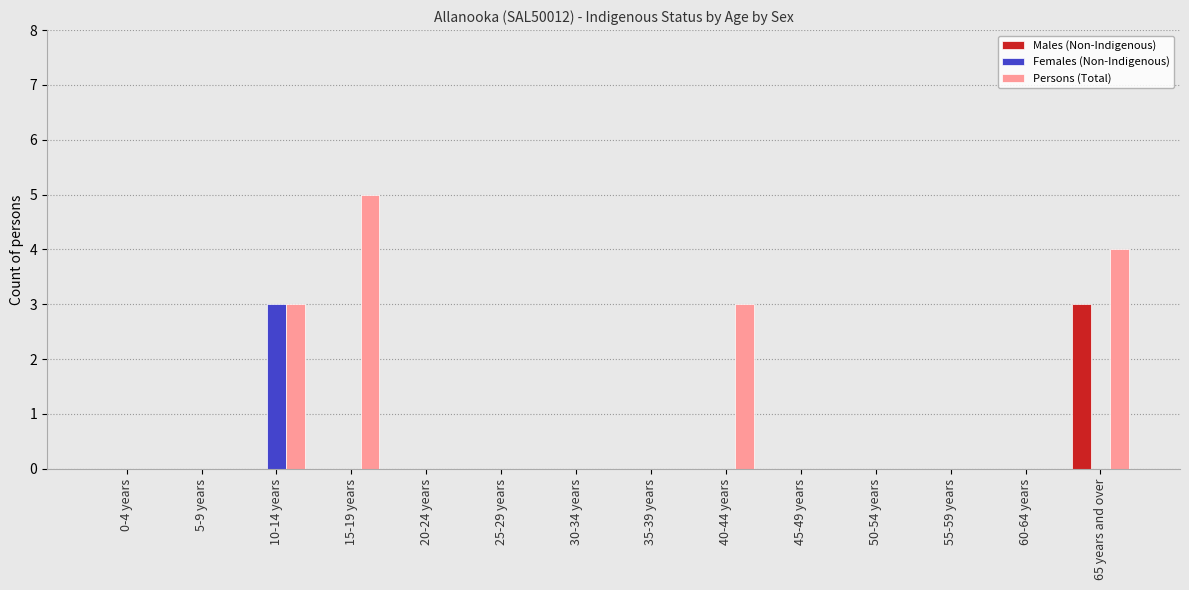

Reading left to right, extract all data points from this chart.

Males (Non-Indigenous): 0	0	0	0	0	0	0	0	0	0	0	0	0	3
Females (Non-Indigenous): 0	0	3	0	0	0	0	0	0	0	0	0	0	0
Persons (Total): 0	0	3	5	0	0	0	0	3	0	0	0	0	4